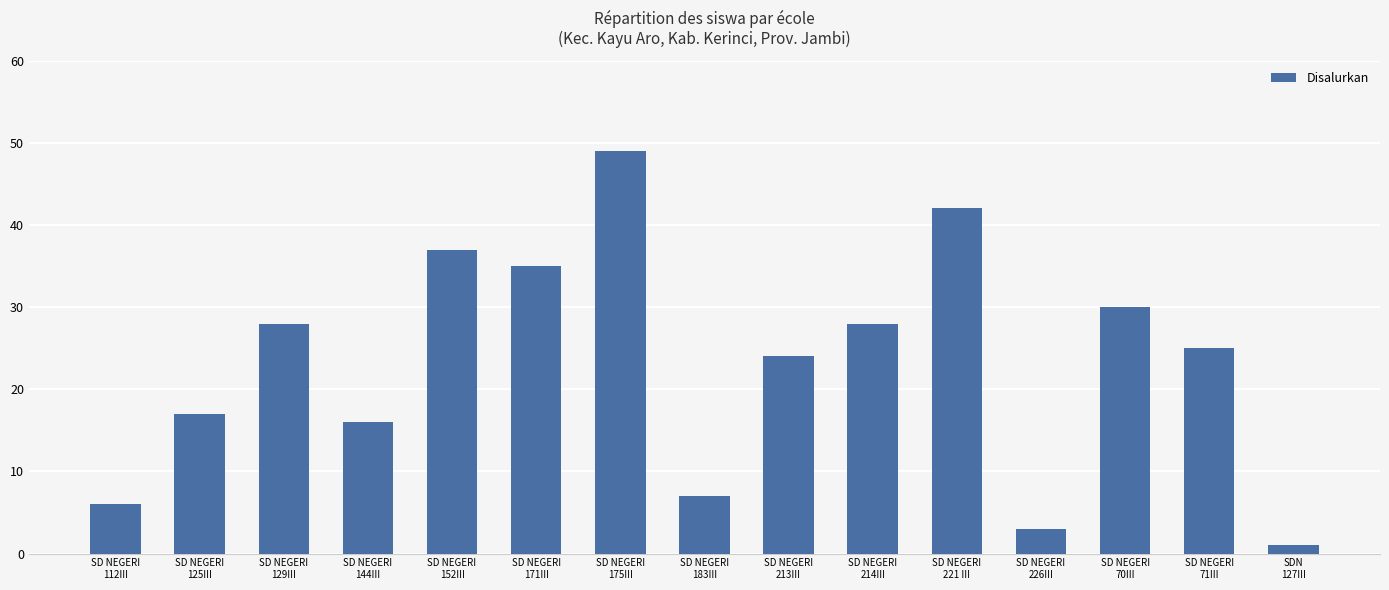

True or false: the data shows 10 at SD NEGERI
112III.

False